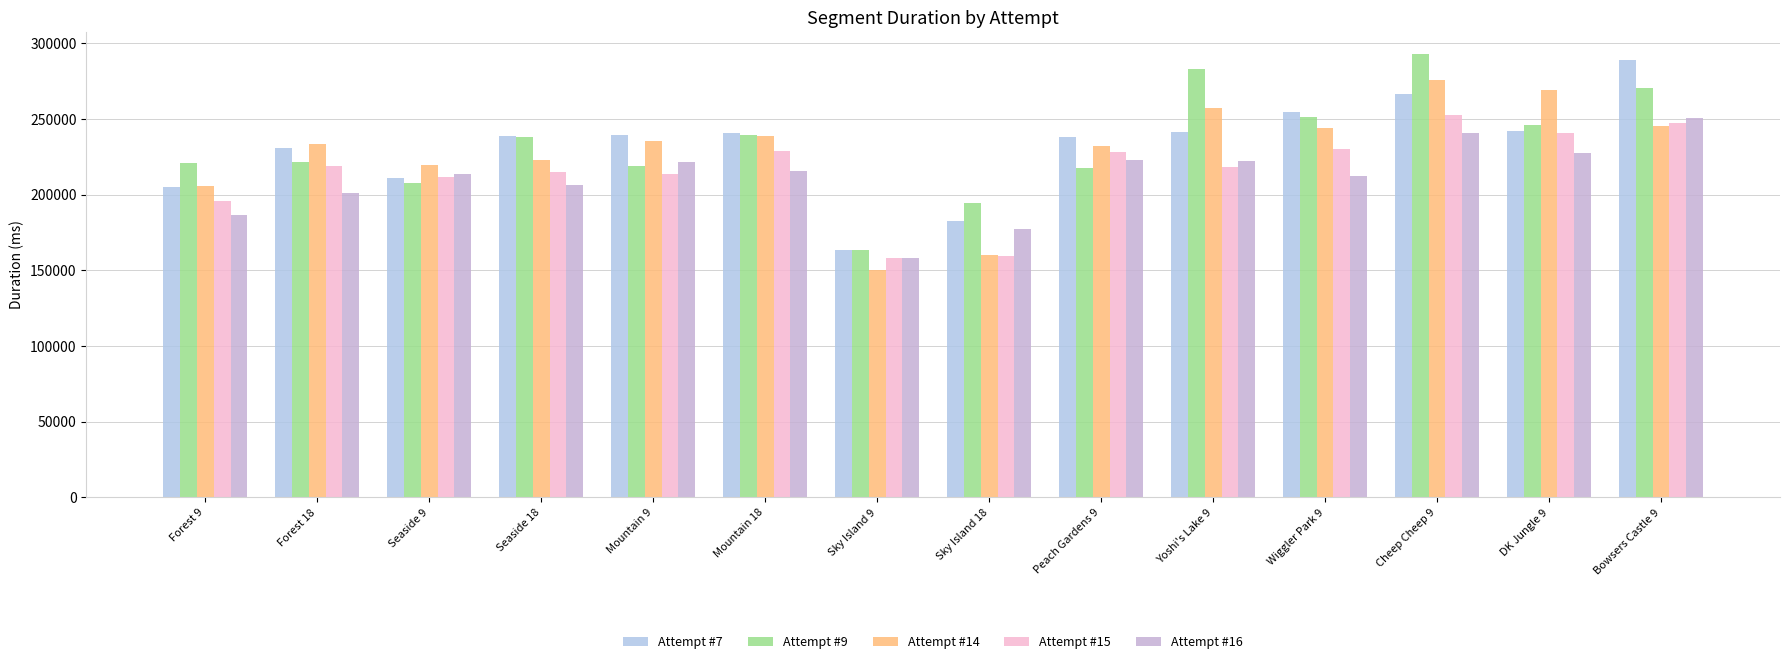

How many data points does each series have?

14